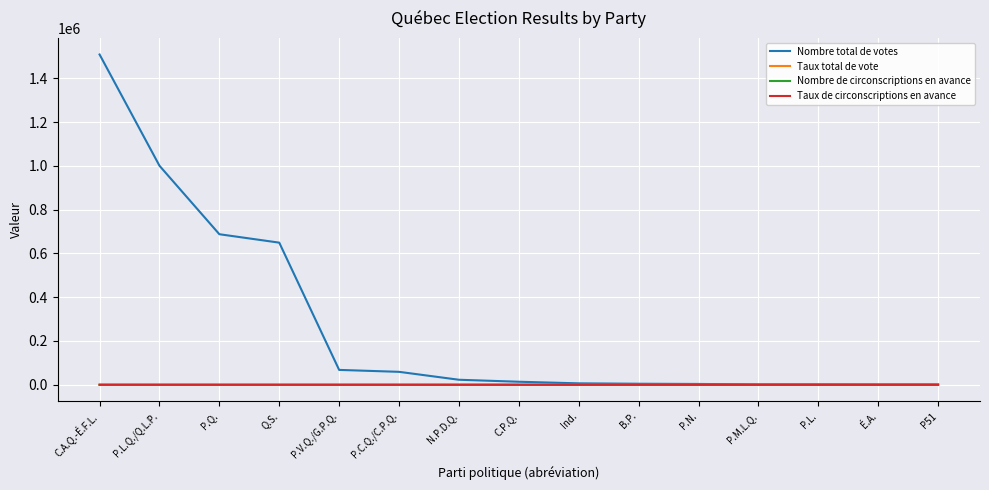

What is the difference between the maximum and minimum values in the Taux de circonscriptions en avance series?

59.2